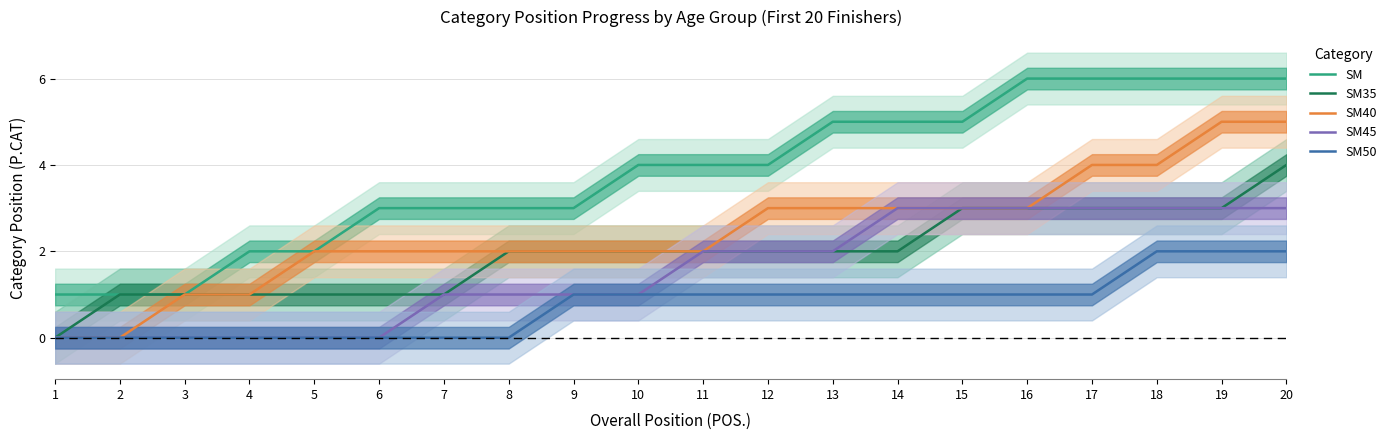

How many series are shown in this chart?

5